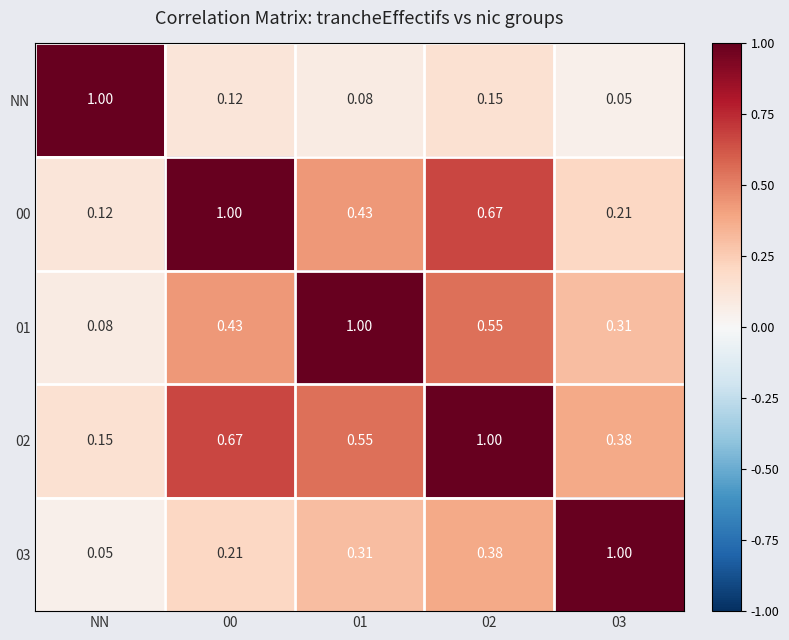

Where is 01 nearest to the value 0?

NN